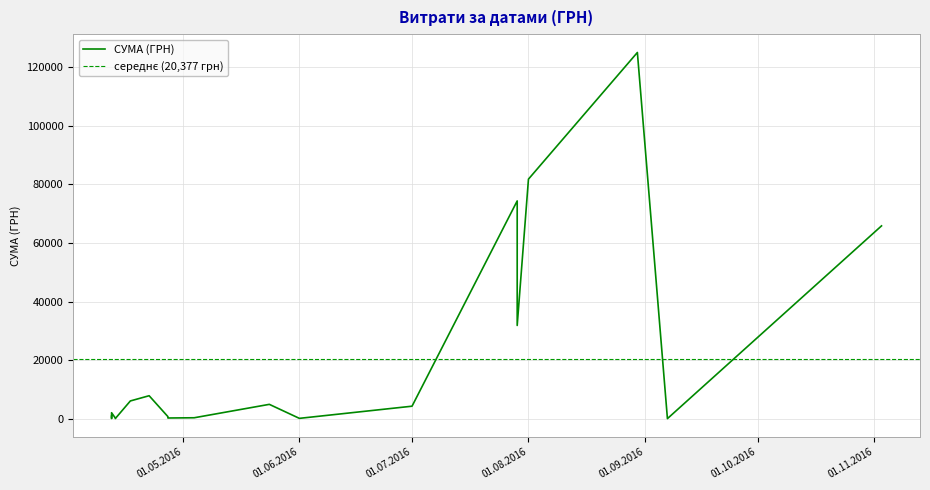

At which category does the chart reach its peak across all series?

30.08.2016